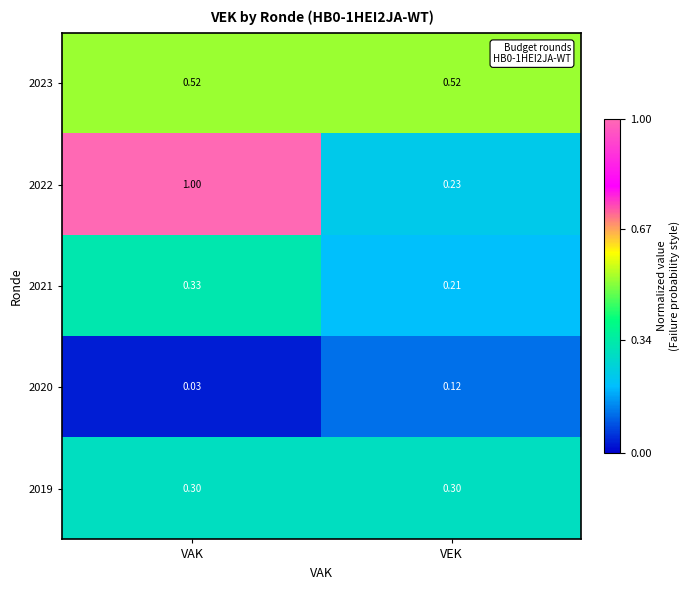

Which series changed the most between VAK and VEK?

2022